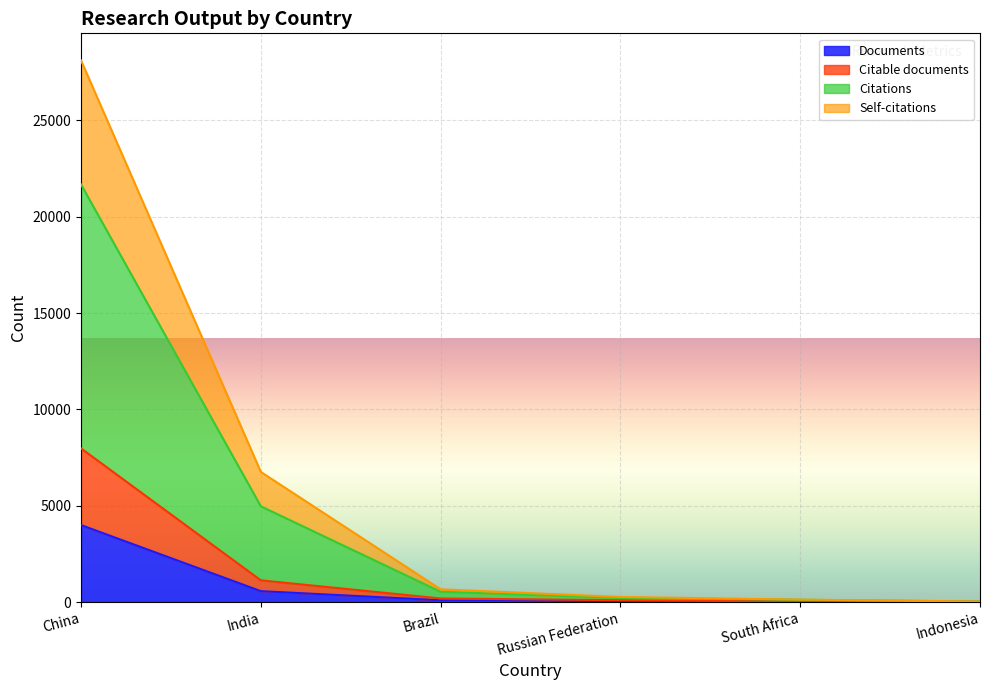

Which series has the largest total across all categories?

Citations